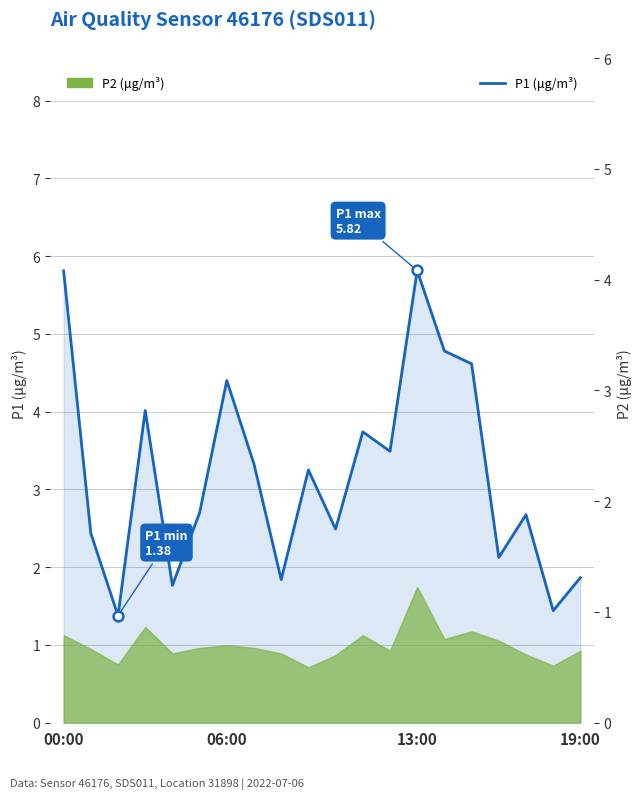

What is the change in value from 10 to 16?

-0.4